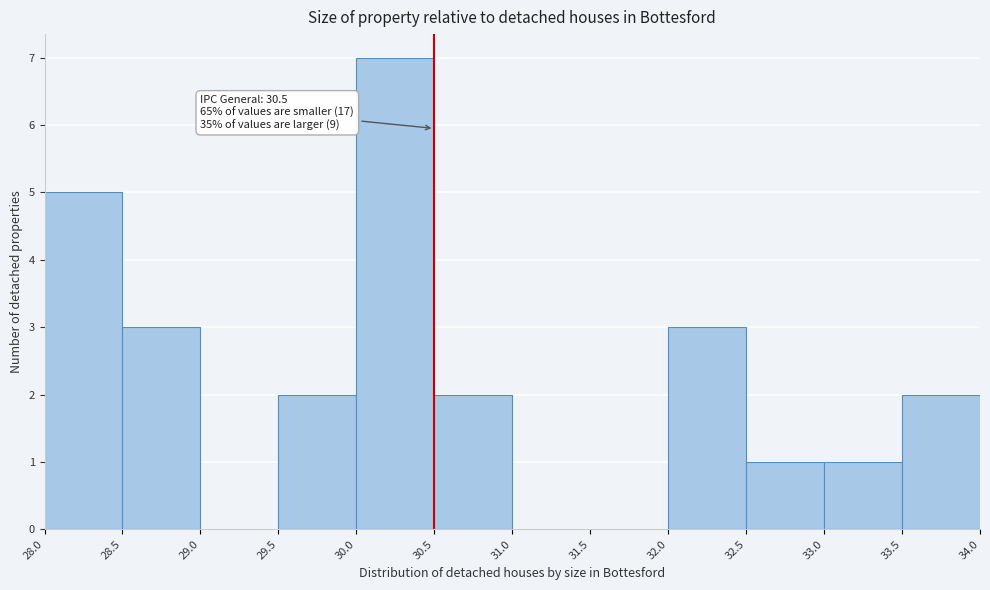

Over which range of the x-axis is the bar tallest?

30.0 to 30.5